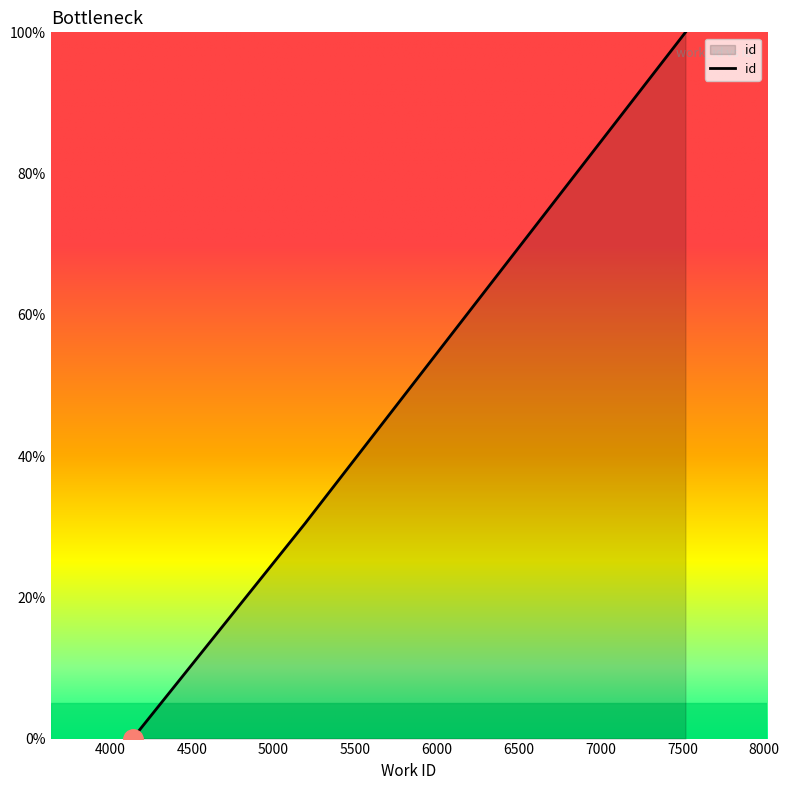

The value at 5198 is 30.6. True or false?

True